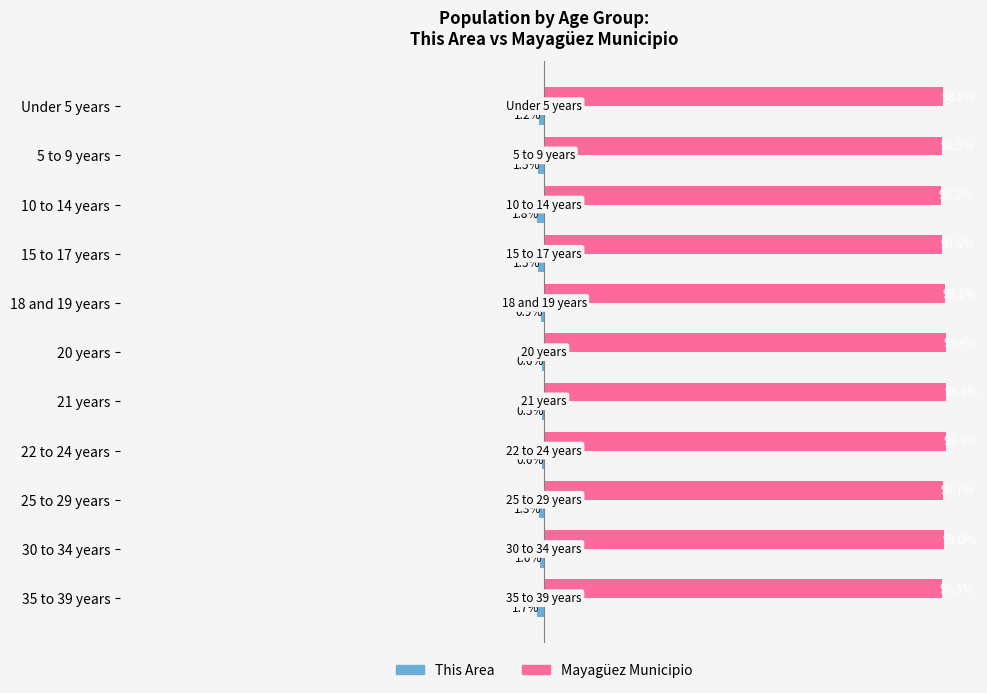

At which category does the chart reach its peak across all series?

21 years